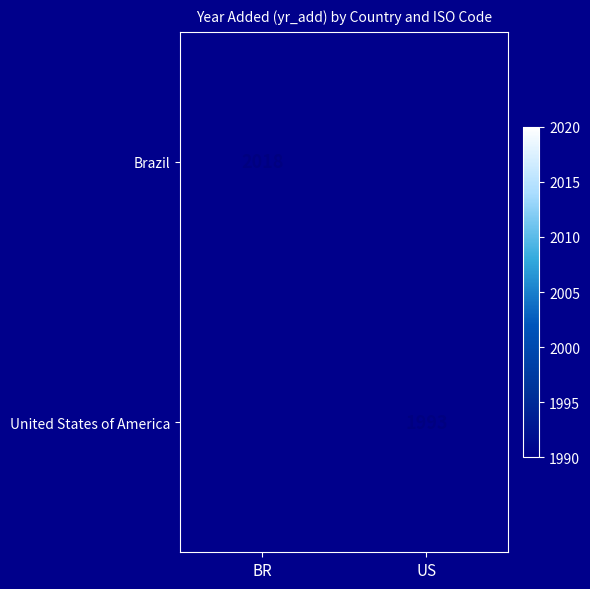

Is the value of Brazil at BR greater than the value of United States of America at US?

Yes